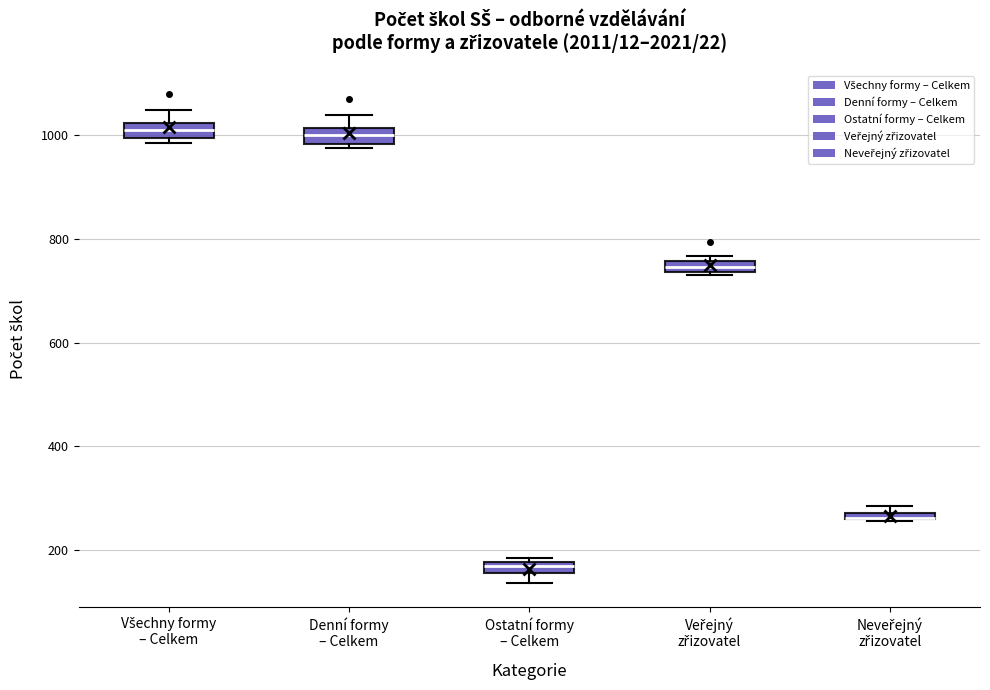

Where is the lower edge of the box for Denní formy – Celkem on the y-axis? The values are not printed on the chart, so give them approximately, as read against the axis.

980